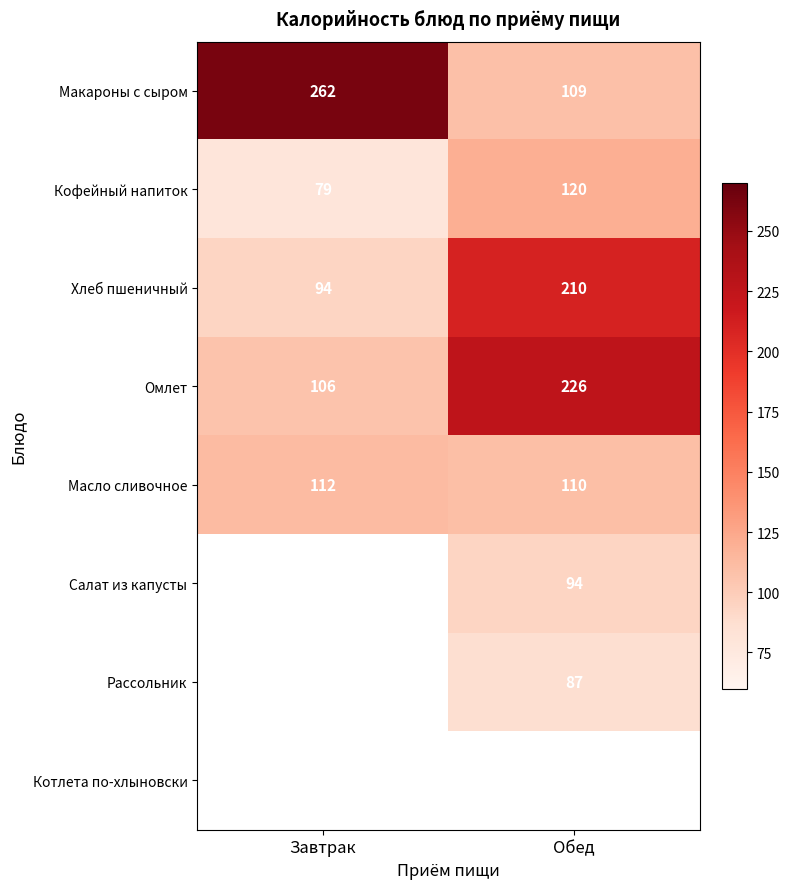

At which label does Омлет reach its peak?

Обед